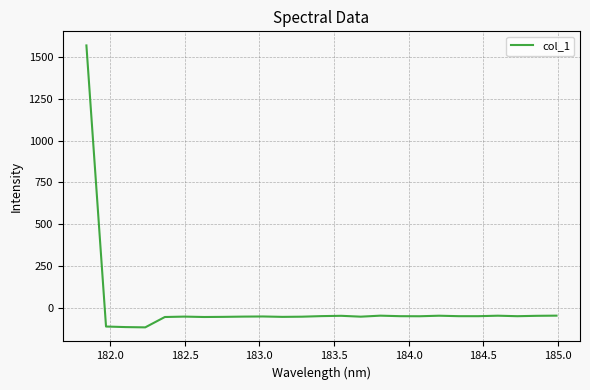

What is the difference between the maximum and minimum values?

1689.3